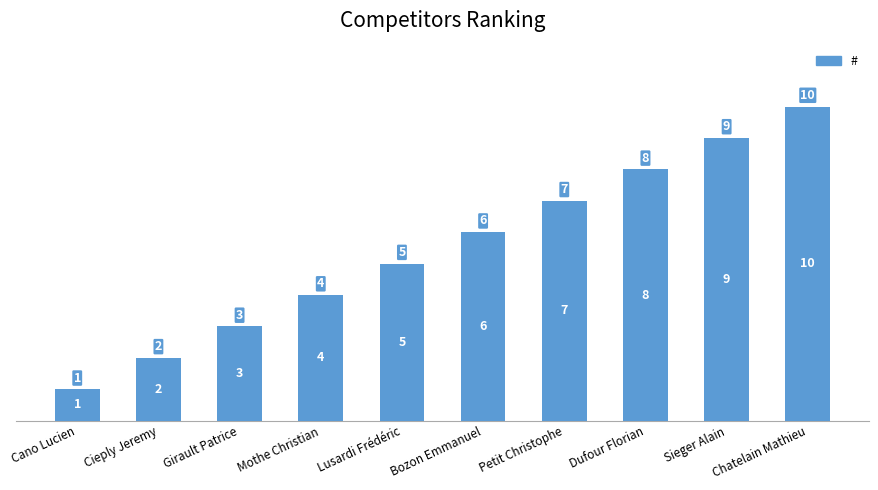

The value at Girault Patrice is 1. True or false?

False